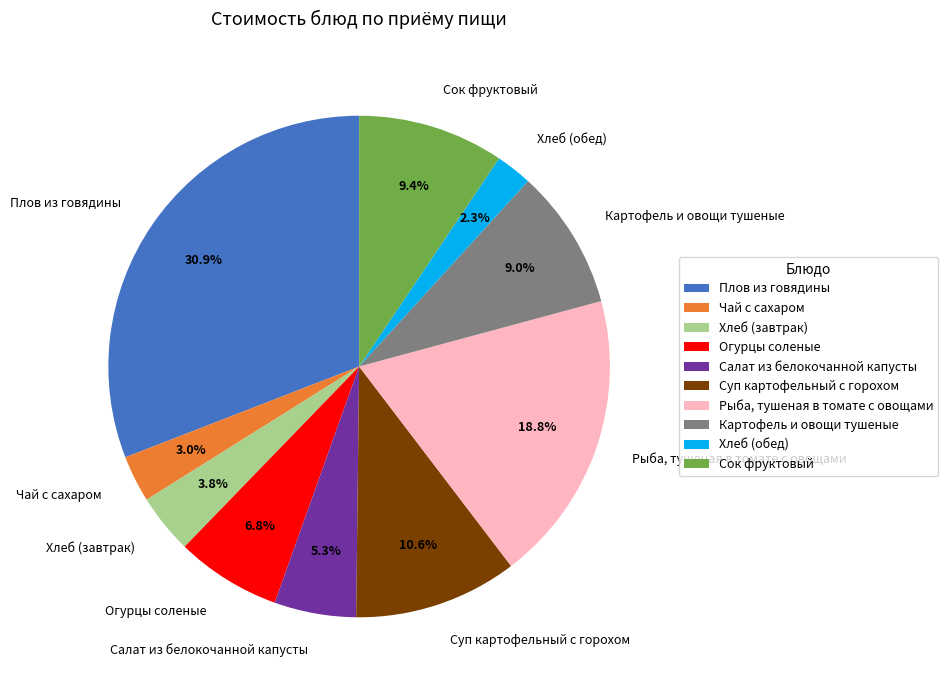

To the nearest percent, what is the difference between the Огурцы соленые and Хлеб (завтрак) slice percentages?

3%